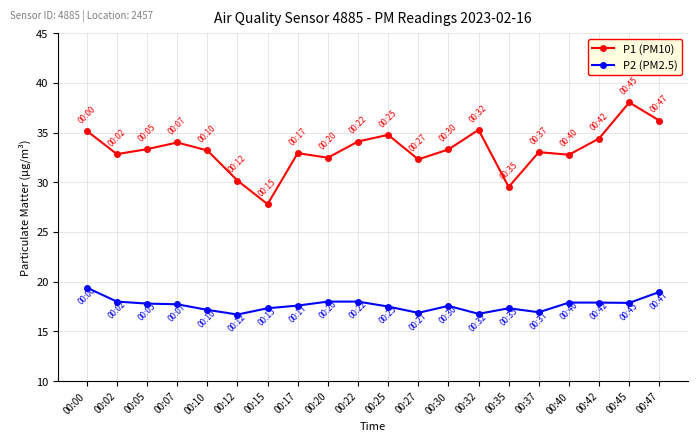

List the series in order of their peak value, lowest first.

P2 (PM2.5), P1 (PM10)